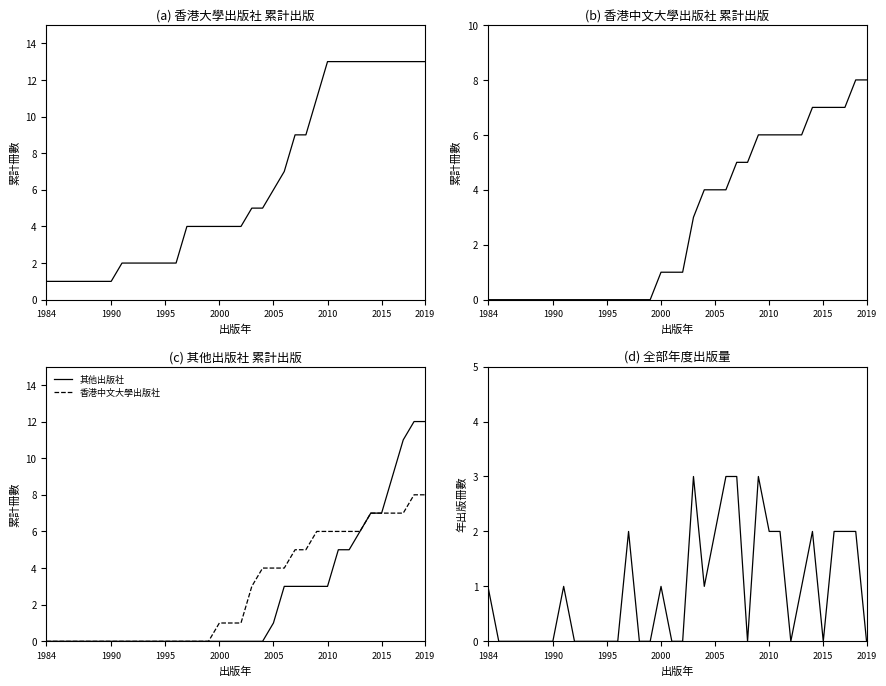

True or false: 香港中文大學出版社 and 全部出版社 intersect in this chart.

False